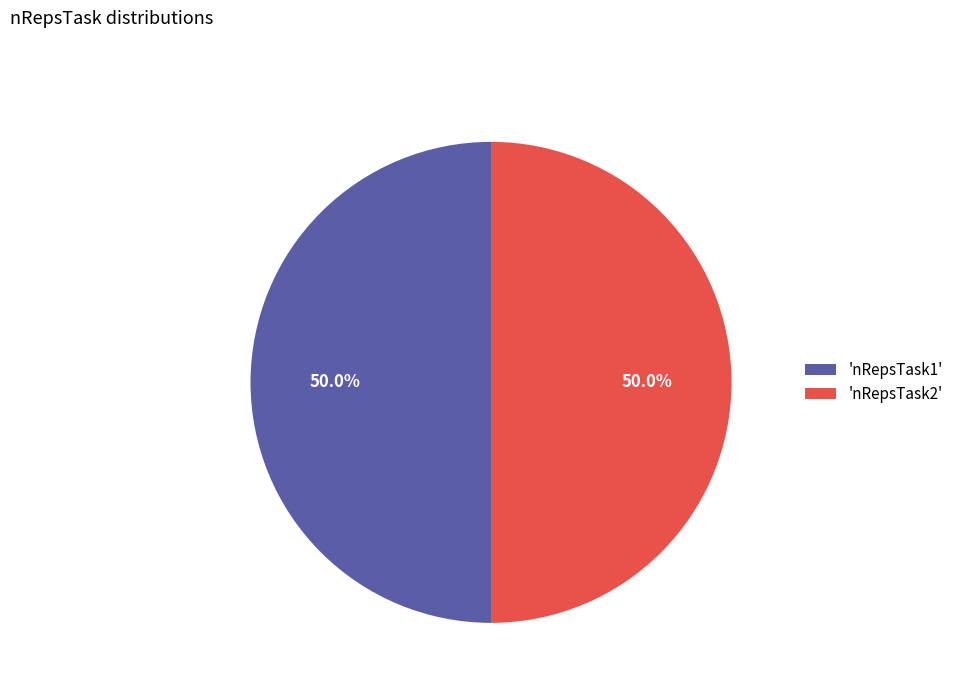

What percentage is NOT represented by 'nRepsTask1'?

50.0%